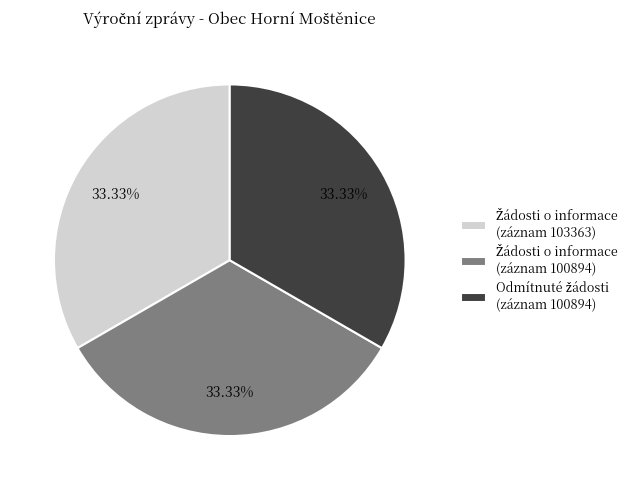

Is there a majority slice in this chart?

No